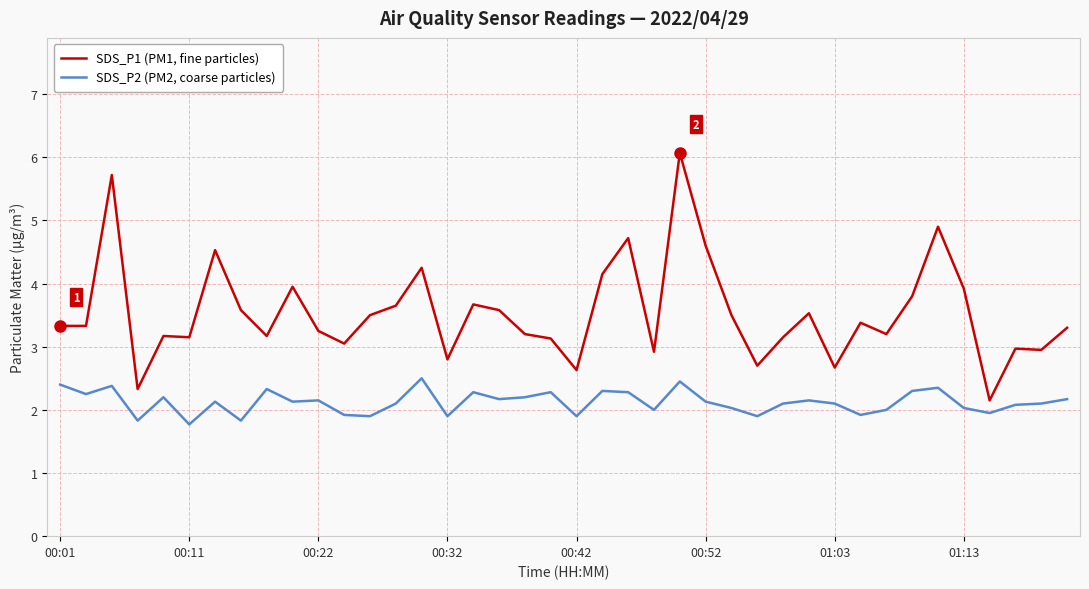

What is the difference between the maximum and minimum values in the SDS_P1 (PM1, fine particles) series?

3.9